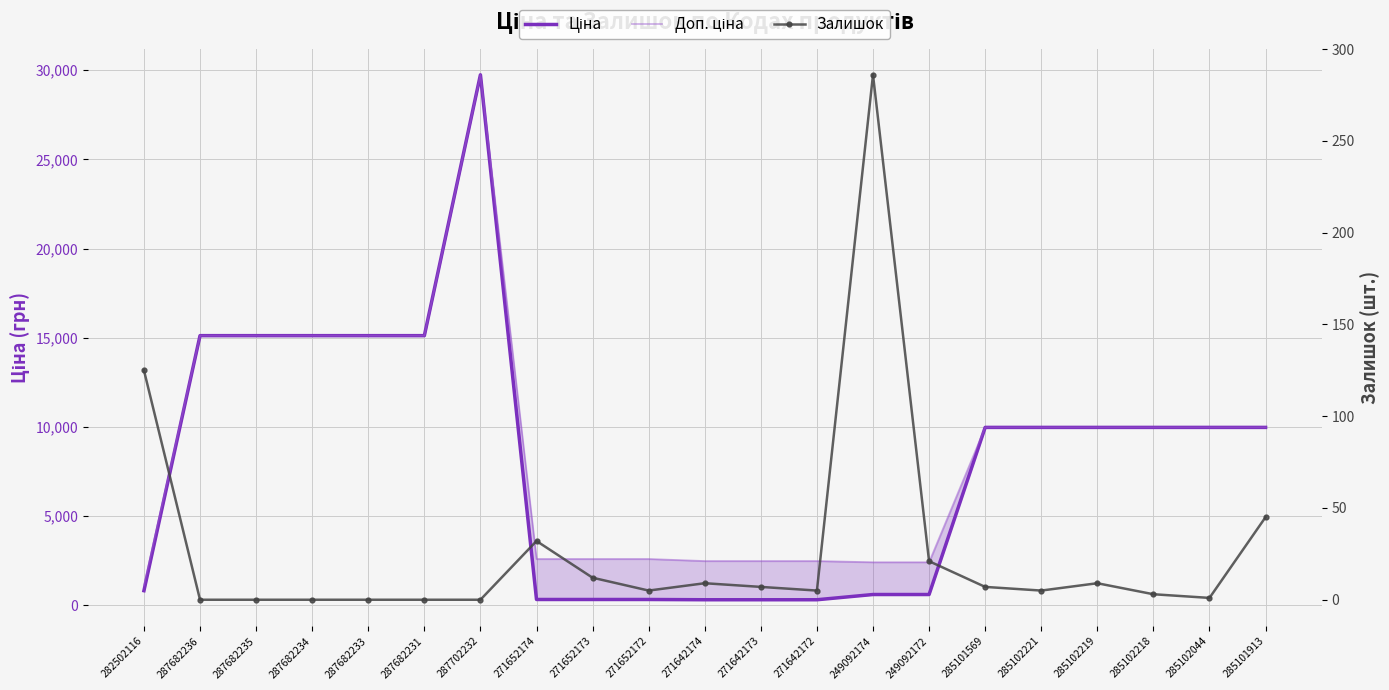

What position from the left is 271642172?

13